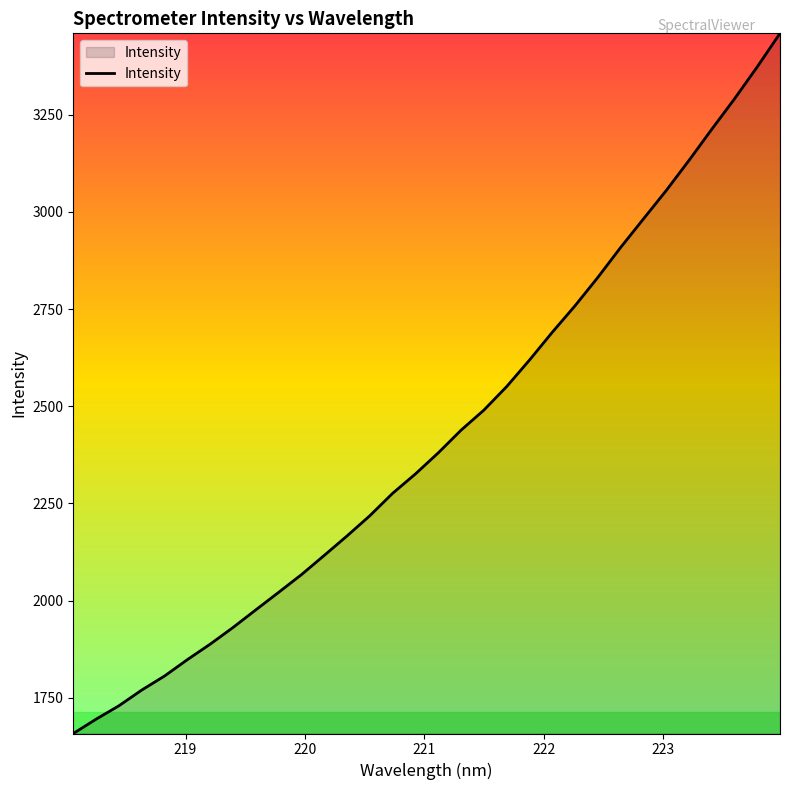

What is the maximum value shown in the chart?

3459.4